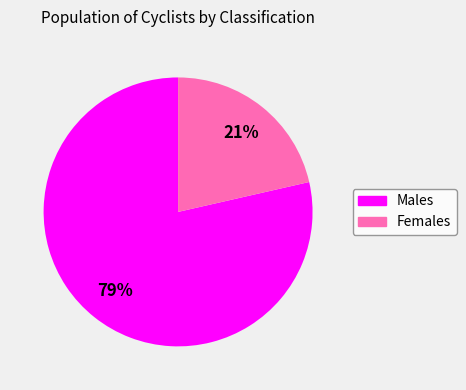

Which category has the biggest portion of the pie?

Males